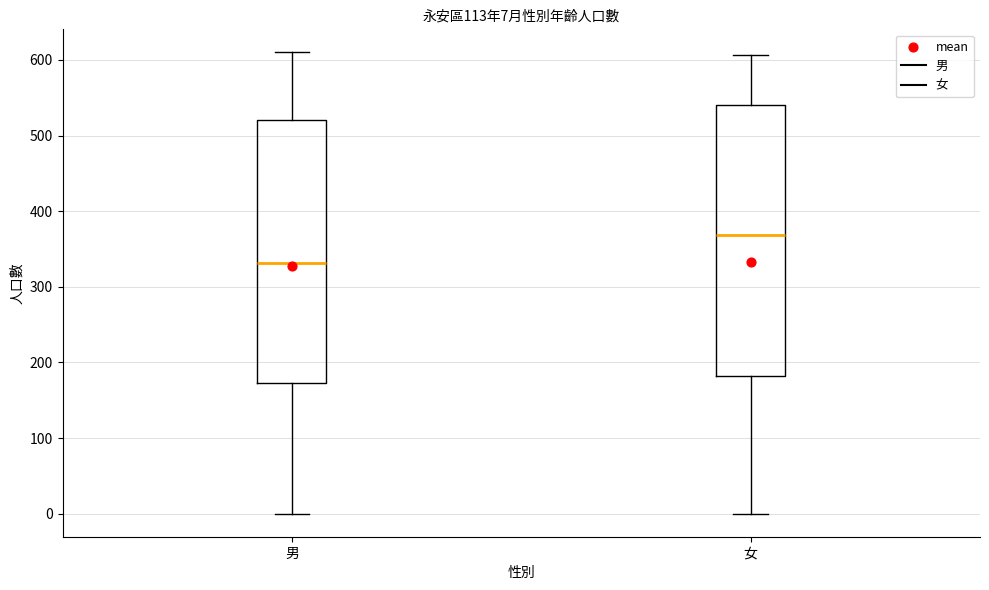

Which box is the tallest, from its lower edge to its upper edge?

女